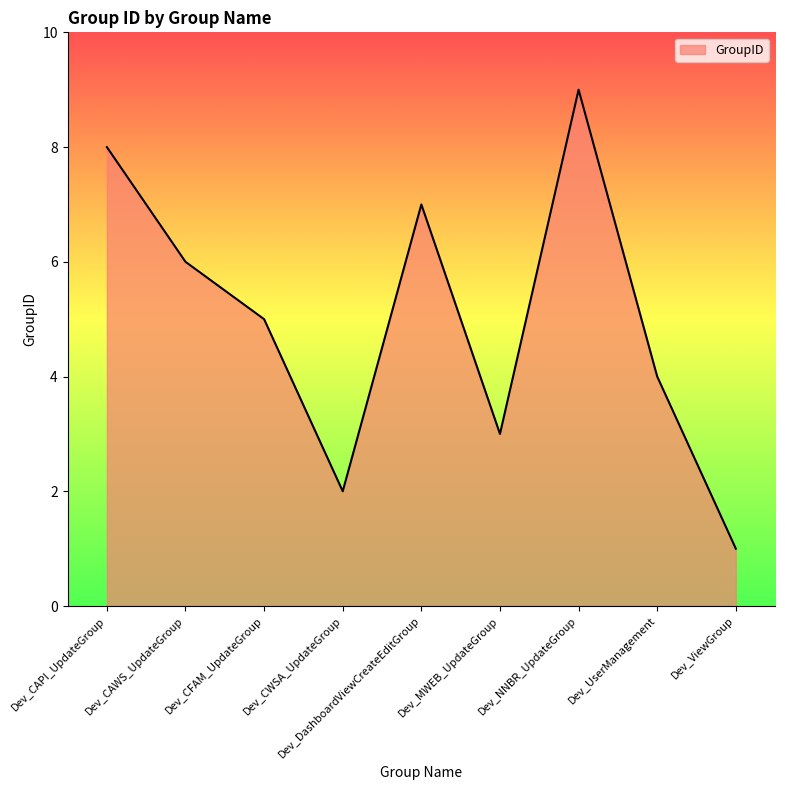

The chart shows a value of 4 at Dev_UserManagement. True or false?

True